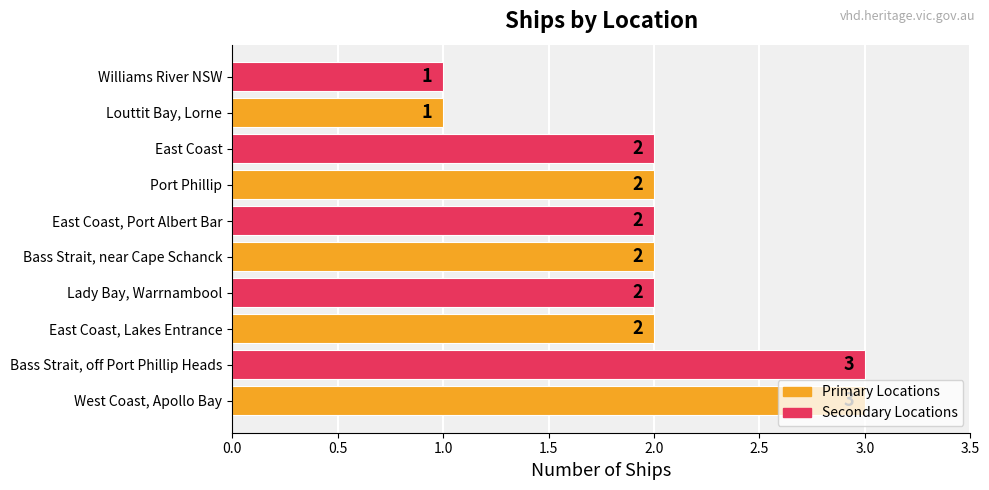

What is the sum of the values at Williams River NSW and Port Phillip?

3